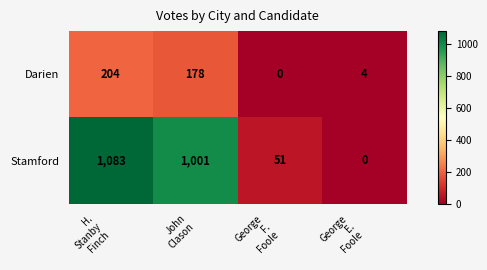

What is the greatest value displayed?

1083